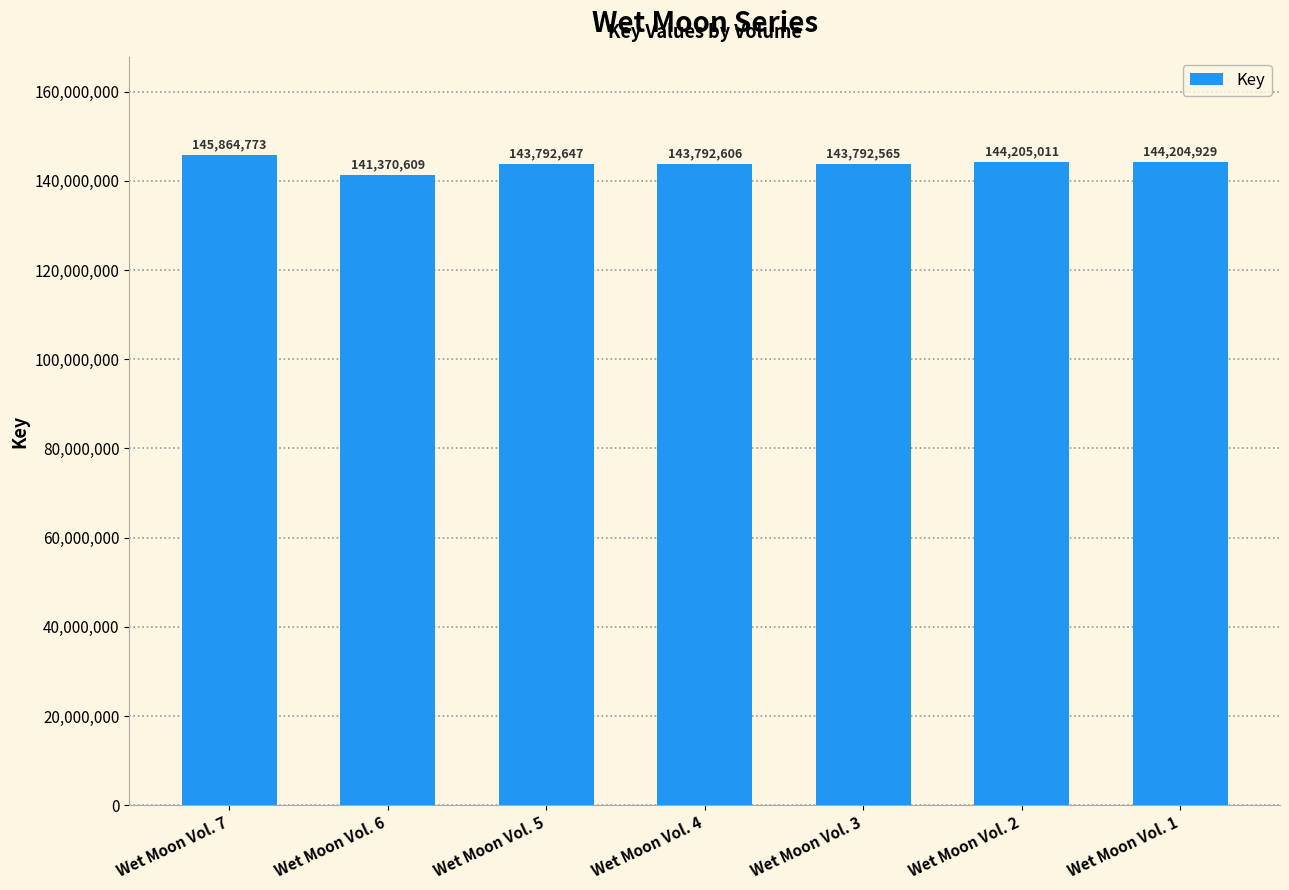

At which label does the data first exceed 143792647?

Wet Moon Vol. 7